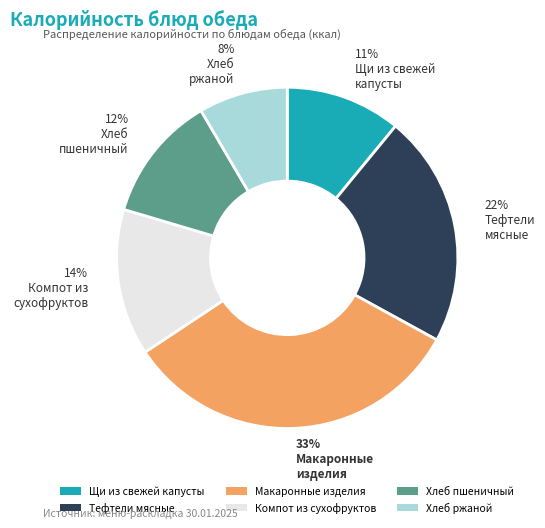

Does any single category account for the majority?

No